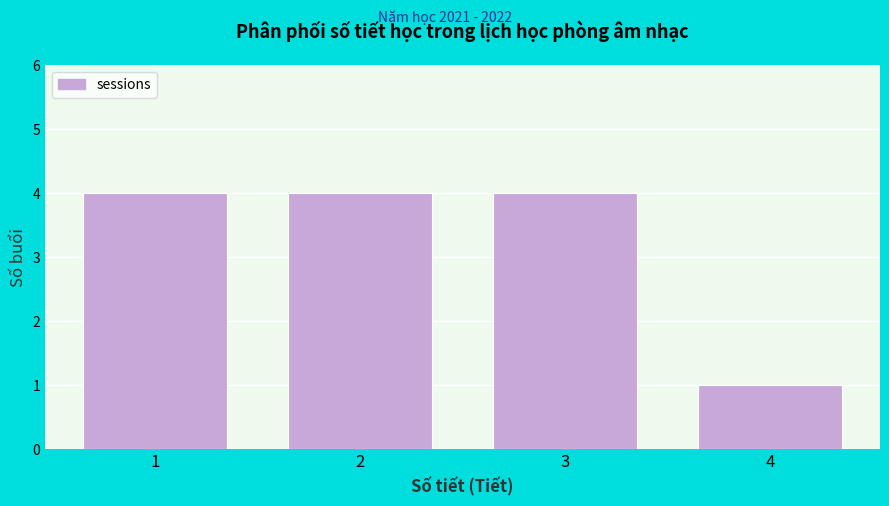

Reading right to left, extract all data points from this chart.

1	4	4	4